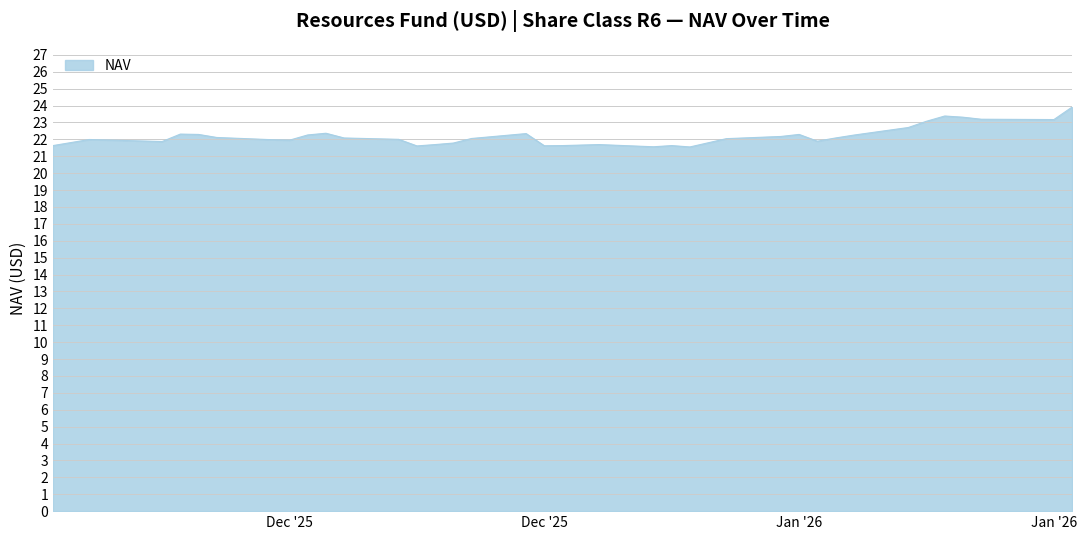

How many lines are shown in the chart?

1